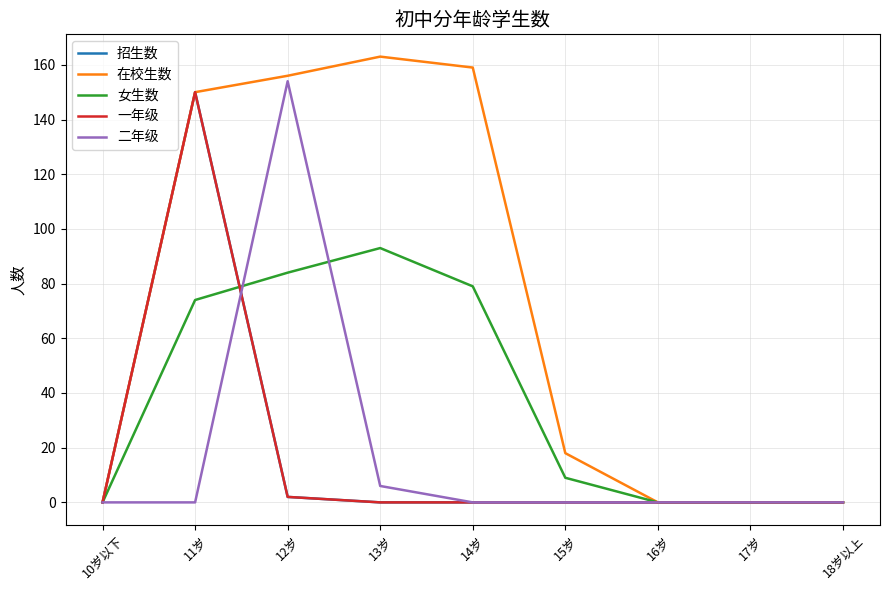

Is the value of 招生数 at 16岁 greater than the value of 二年级 at 12岁?

No